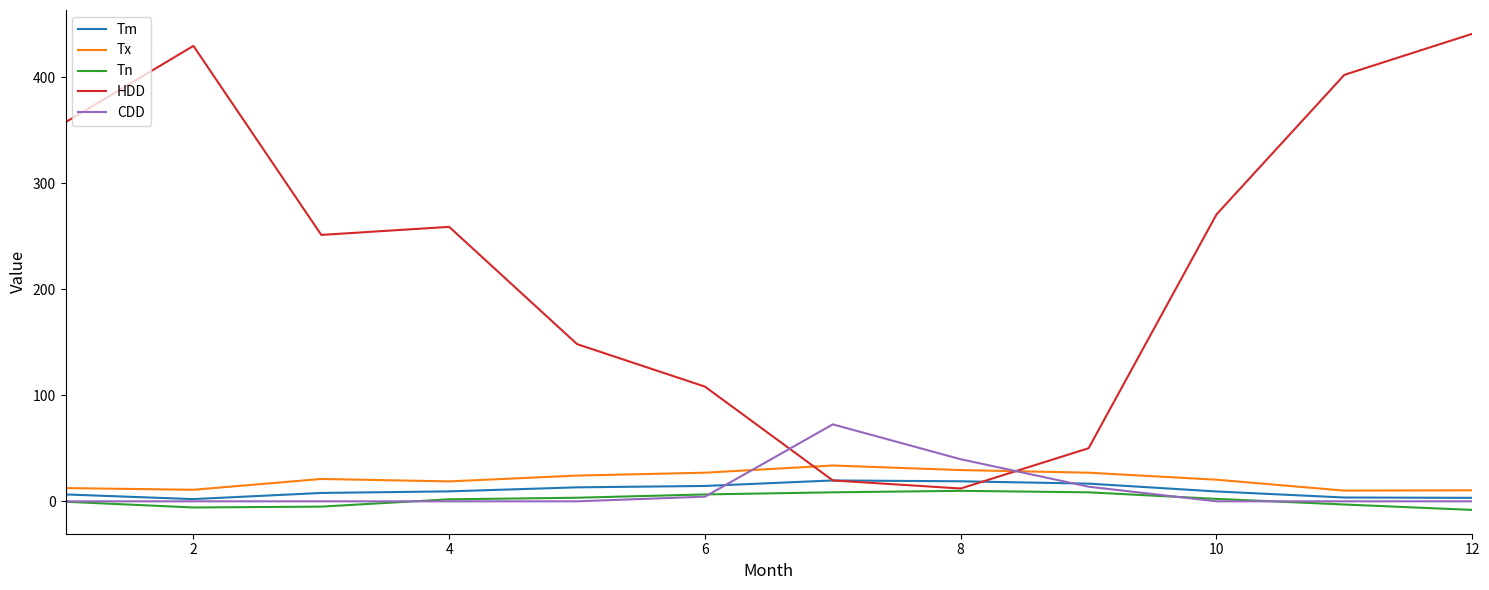

List the series in order of their peak value, lowest first.

Tn, Tm, Tx, CDD, HDD